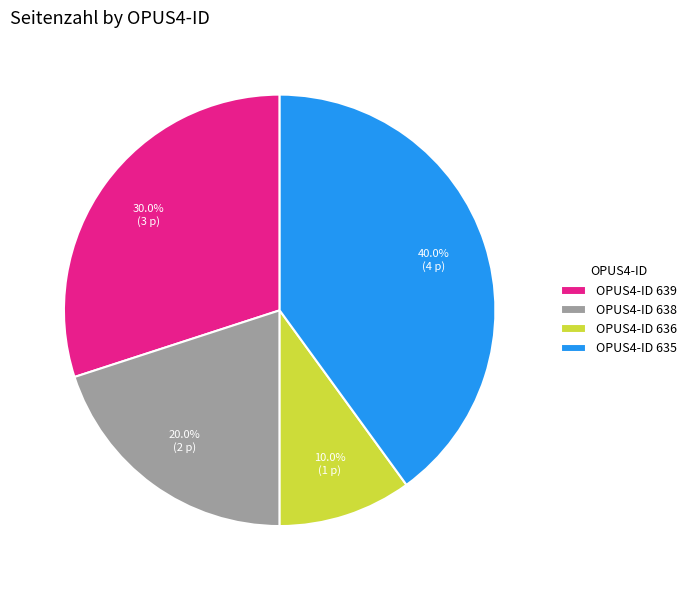

Is OPUS4-ID 639 the majority of the pie?

No